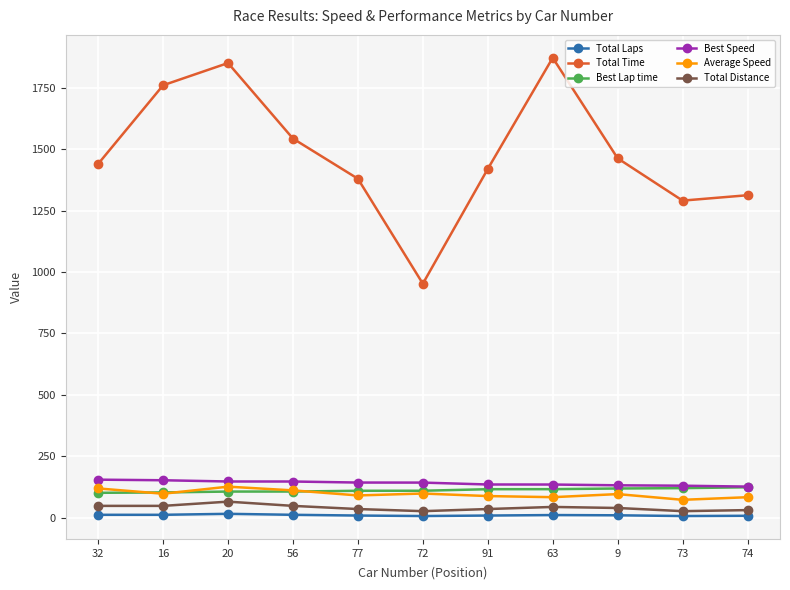

Which series has the largest range (max minus min)?

Total Time